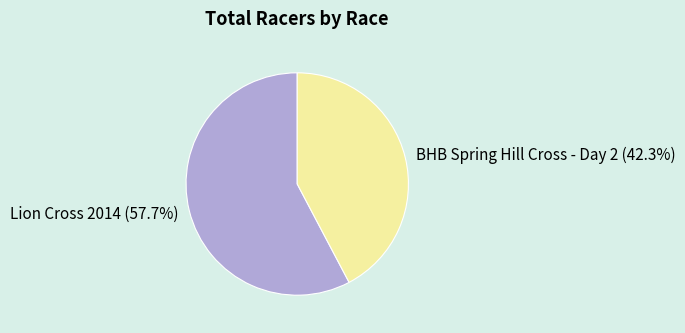

What is the ratio of the value at BHB Spring Hill Cross - Day 2 to the value at Lion Cross 2014?

0.7